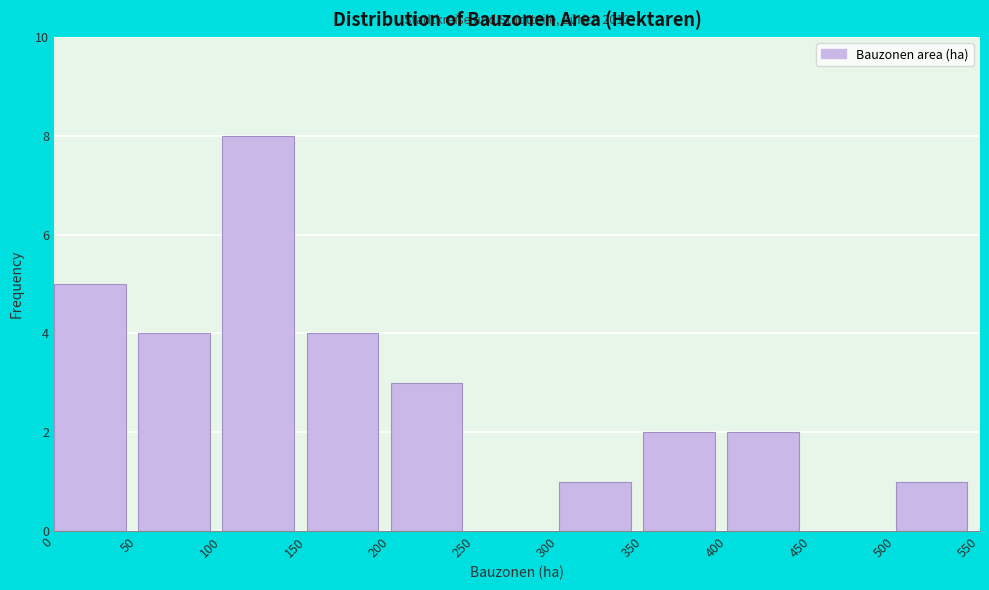

Which range on the x-axis has the tallest bar?

100 to 150